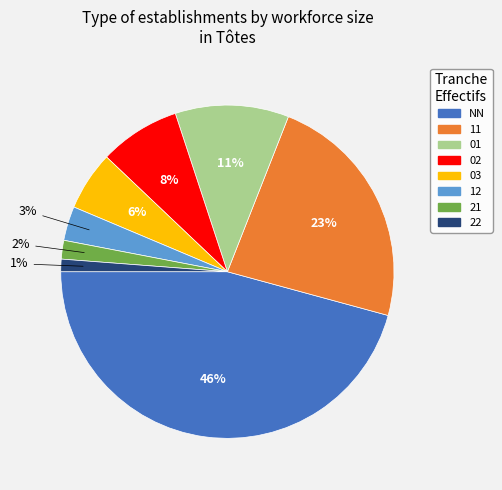

The 12 slice represents 3% of the pie. True or false?

True